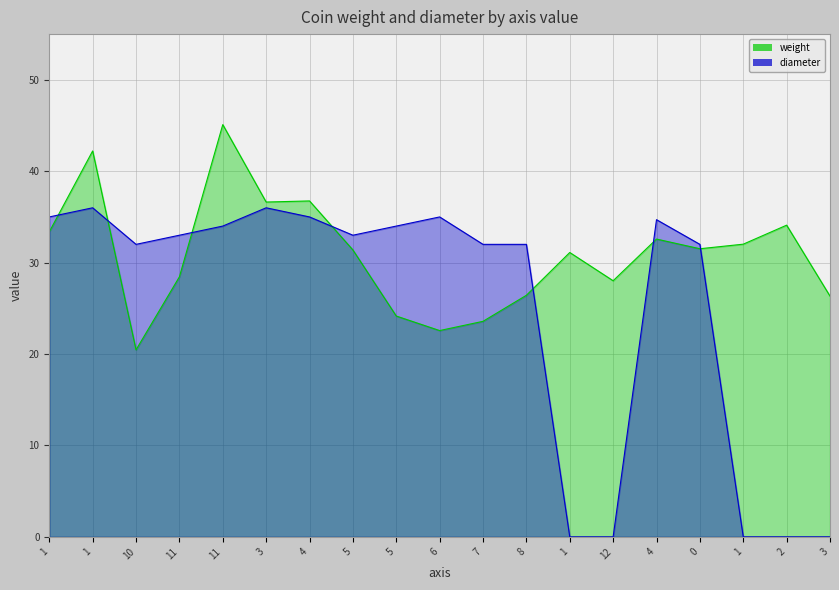

How many times do weight and diameter cross each other?

7